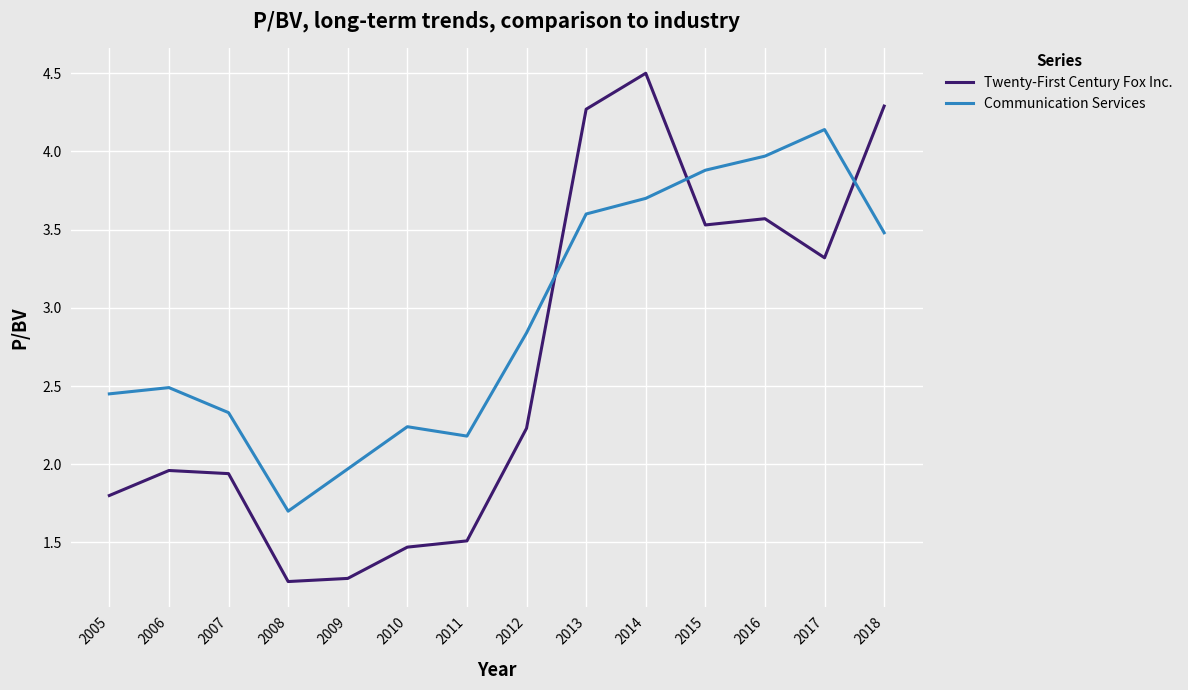

Is the value of Communication Services at 2007 greater than the value of Twenty-First Century Fox Inc. at 2010?

Yes